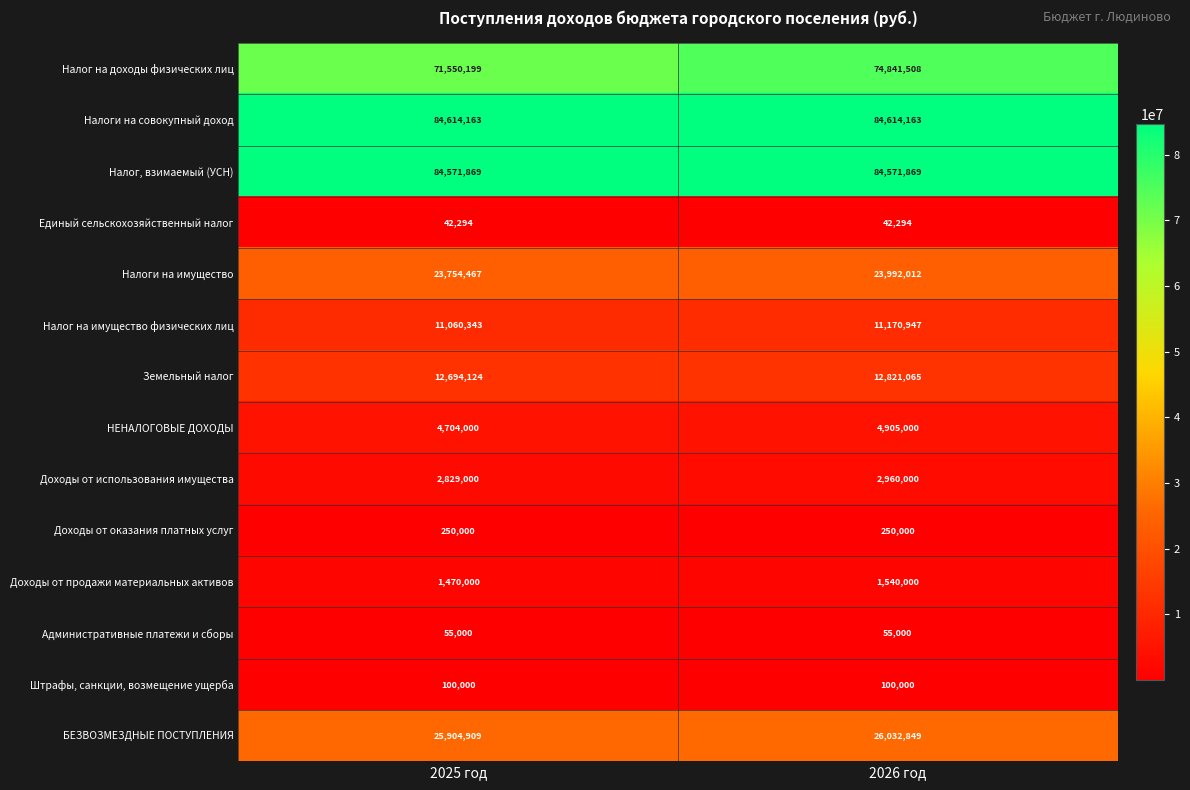

Rank the series at 2026 год from lowest to highest value.

Единый сельскохозяйственный налог, Административные платежи и сборы, Штрафы, санкции, возмещение ущерба, Доходы от оказания платных услуг, Доходы от продажи материальных активов, Доходы от использования имущества, НЕНАЛОГОВЫЕ ДОХОДЫ, Налог на имущество физических лиц, Земельный налог, Налоги на имущество, БЕЗВОЗМЕЗДНЫЕ ПОСТУПЛЕНИЯ, Налог на доходы физических лиц, Налог, взимаемый (УСН), Налоги на совокупный доход